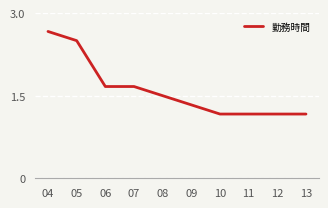

What is the change in value from 04 to 09?

-1.3